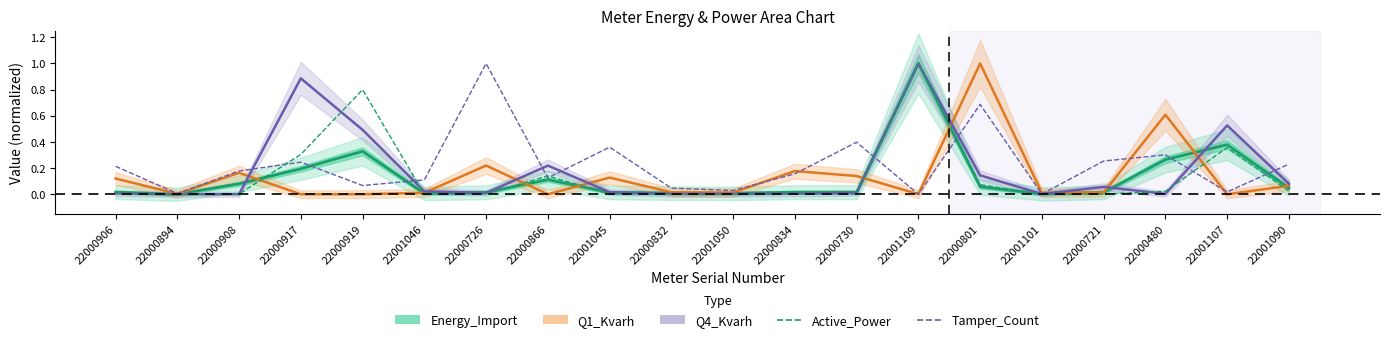

List the labels in order of Q4_Kvarh value, smallest first.

22000894, 22000908, 22001101, 22001050, 22000832, 22000480, 22000834, 22000906, 22000726, 22000730, 22001045, 22001046, 22000721, 22001090, 22000801, 22000866, 22000919, 22001107, 22000917, 22001109